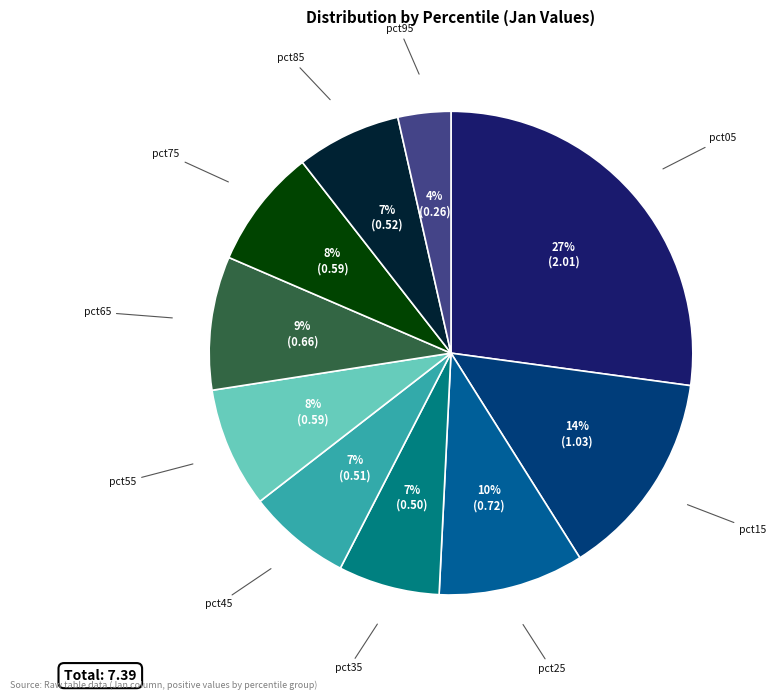

Does any single category account for the majority?

No